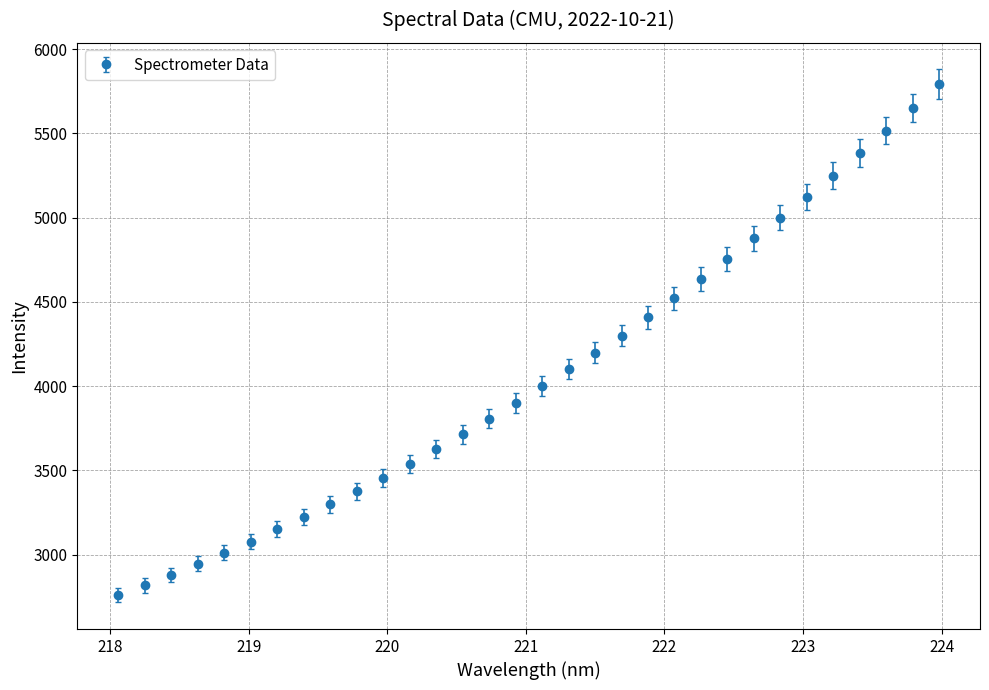

What is the greatest value displayed?

5792.1